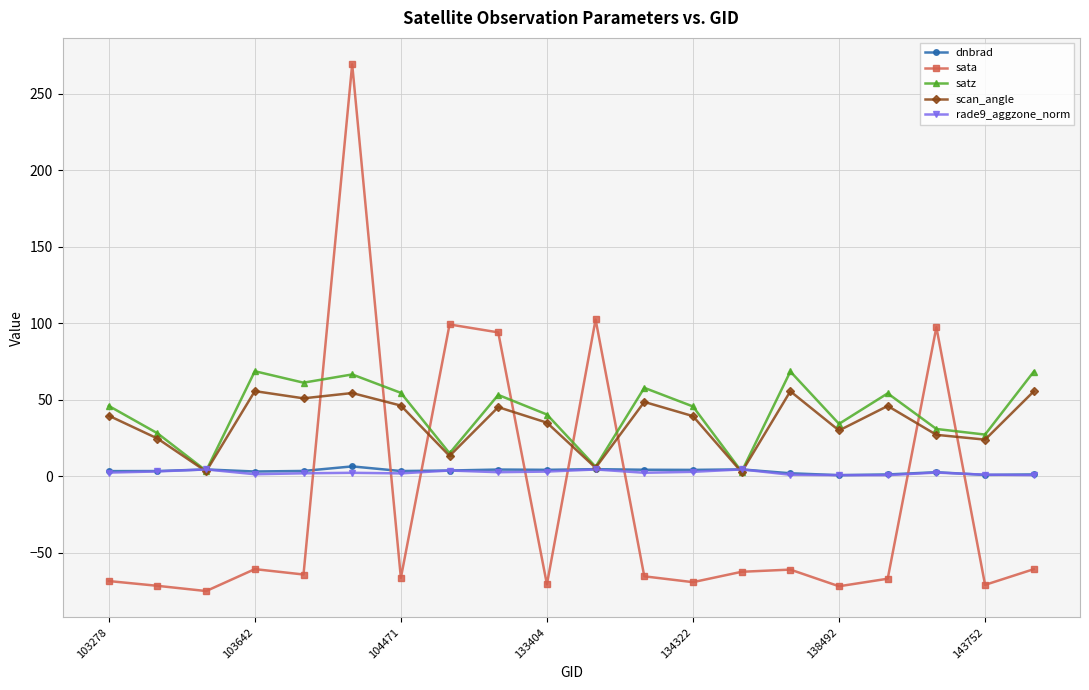

True or false: dnbrad and sata intersect in this chart.

True